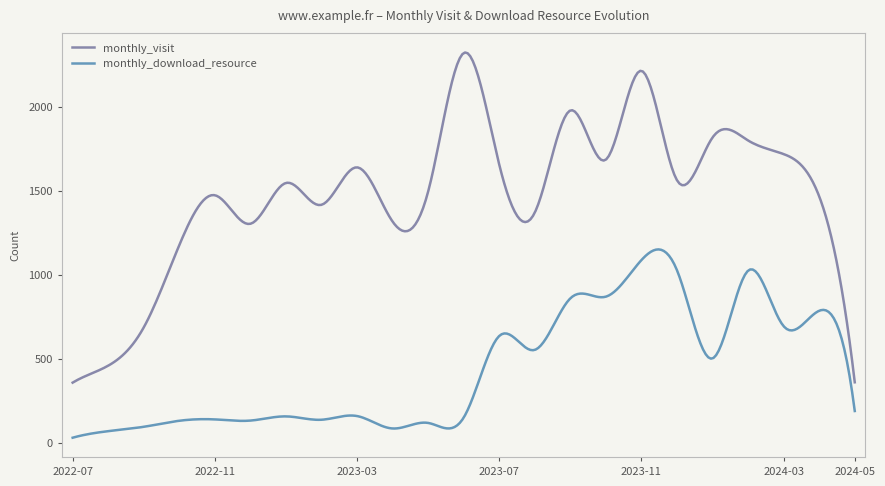

What is the difference between the maximum and minimum values in the monthly_download_resource series?

1121.4